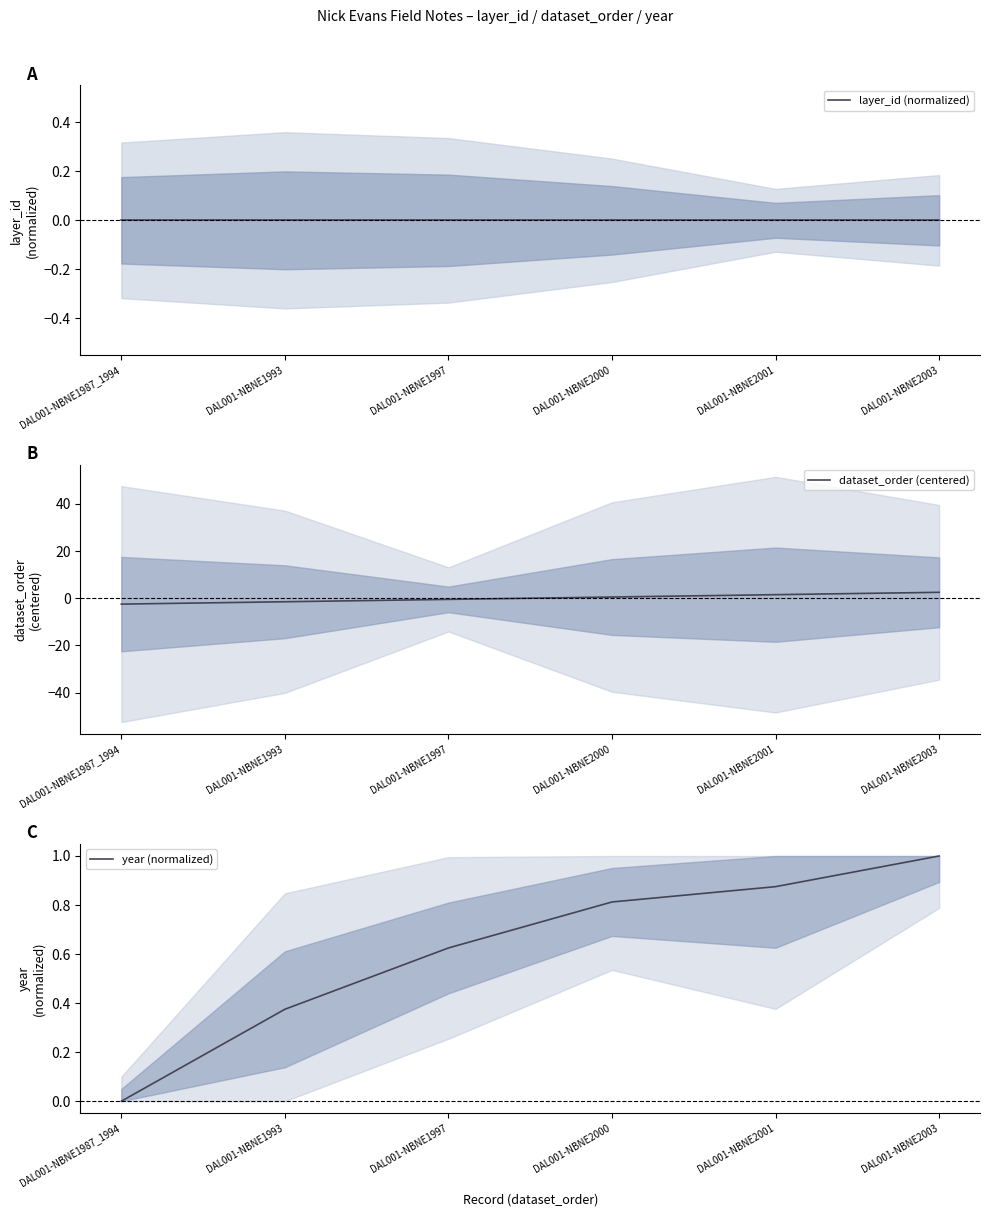

At which label does year (normalized) reach its peak?

DAL001-NBNE2003